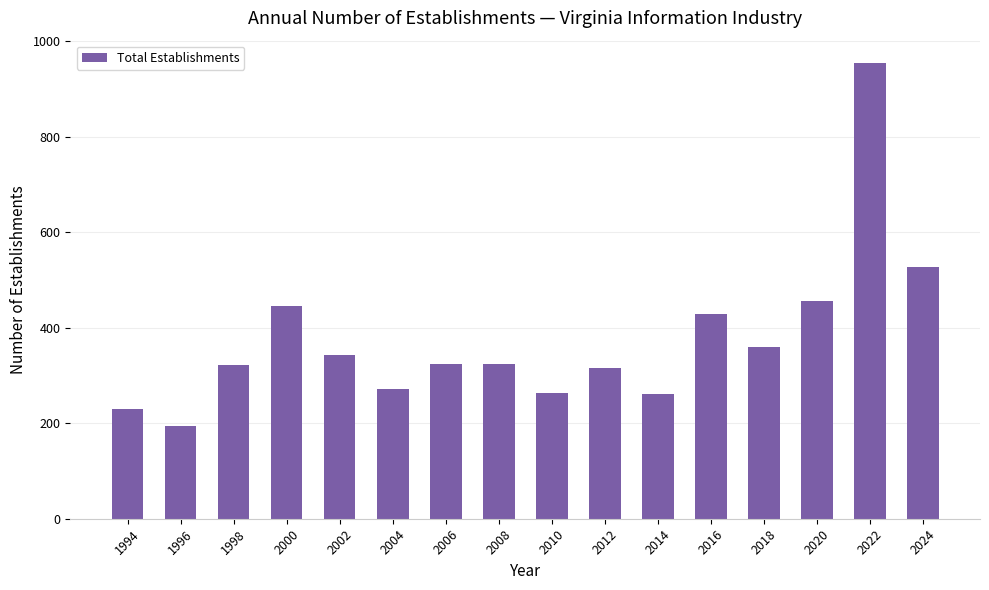

At which category does the chart reach its peak across all series?

2022